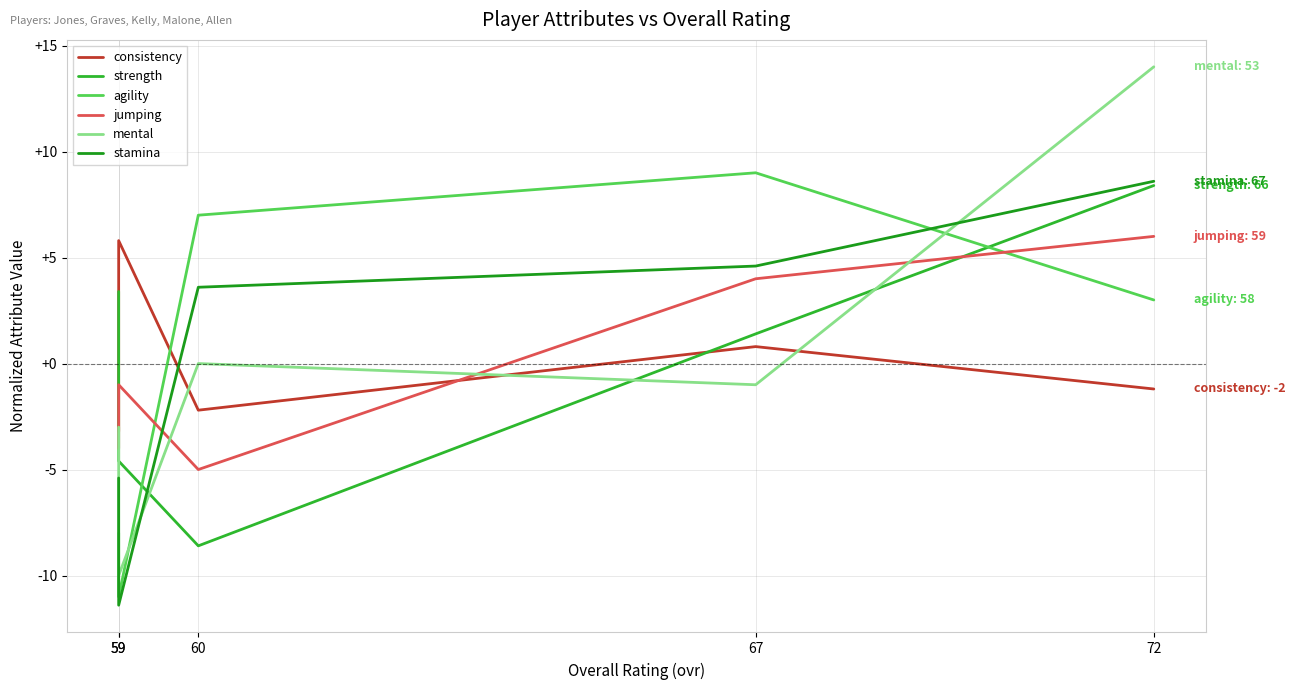

What is the difference between the second highest and second lowest values in the jumping series?

8.0